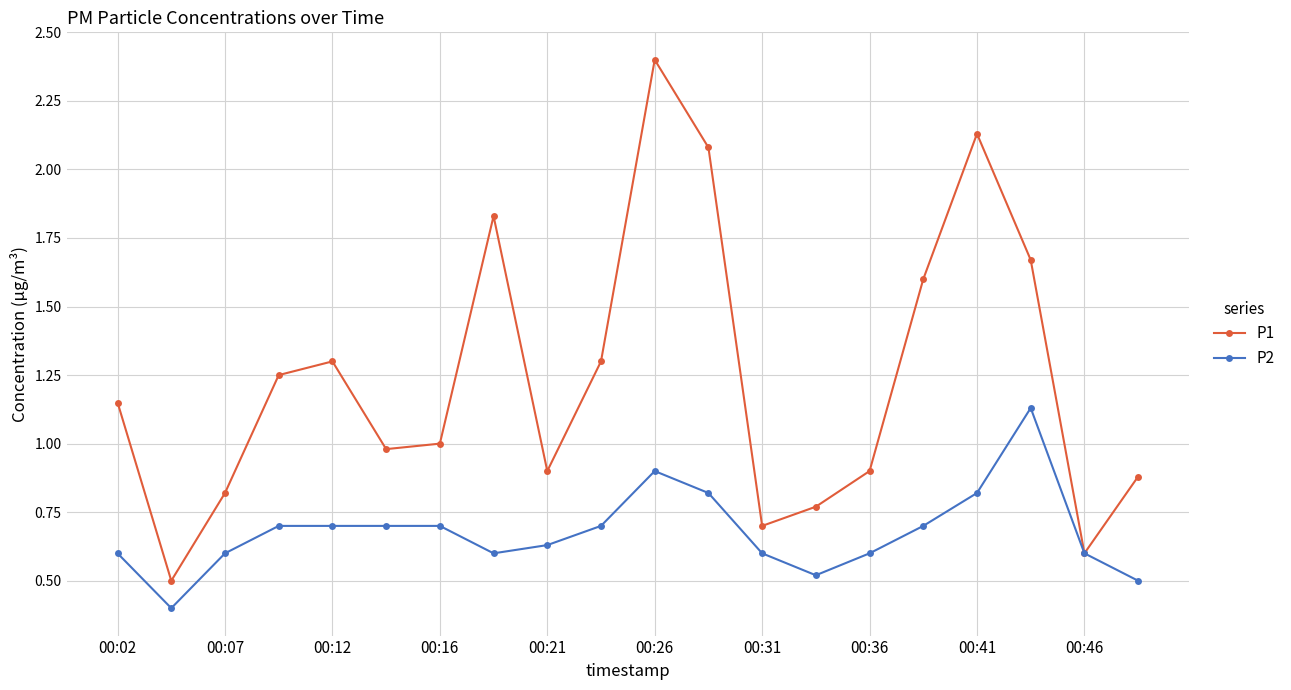

What is the difference between the maximum and minimum values in the P1 series?

1.9